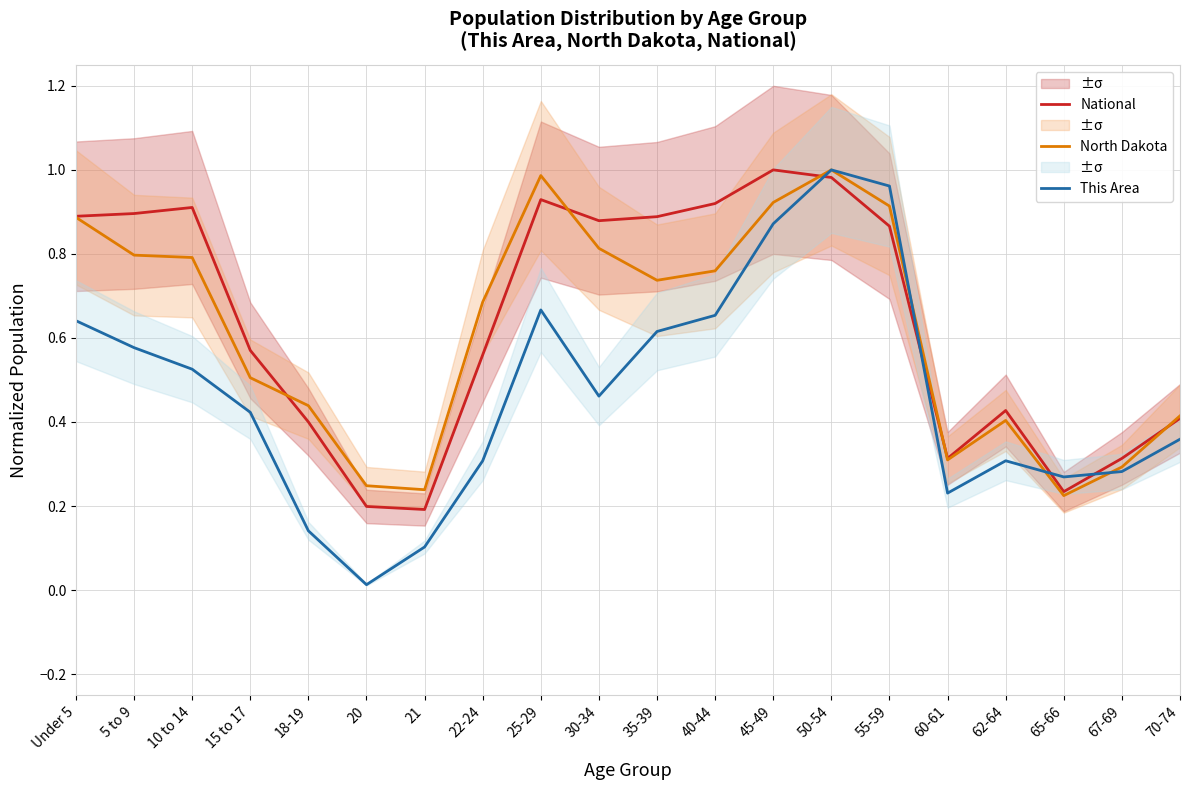

Is it true that National equals 0.2 at 20?

True